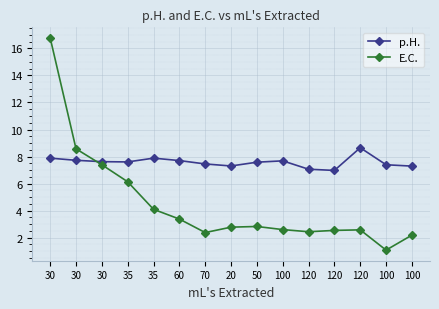

How many intersections are there between p.H. and E.C.?

1